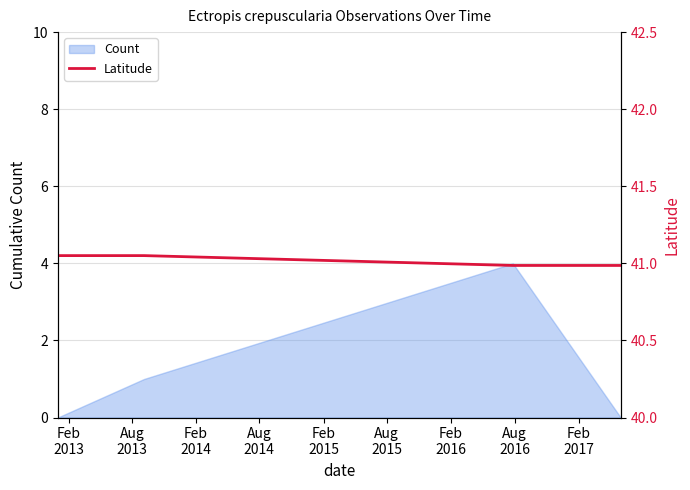

What is the average value?

41.0